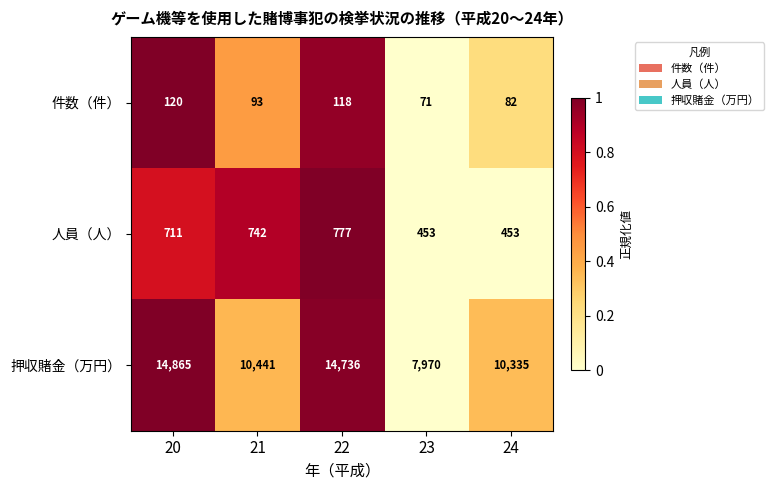

Reading left to right, transcribe all the data shown in this chart.

件数（件）: 20=120	21=93	22=118	23=71	24=82
人員（人）: 20=711	21=742	22=777	23=453	24=453
押収賭金（万円）: 20=14865	21=10441	22=14736	23=7970	24=10335